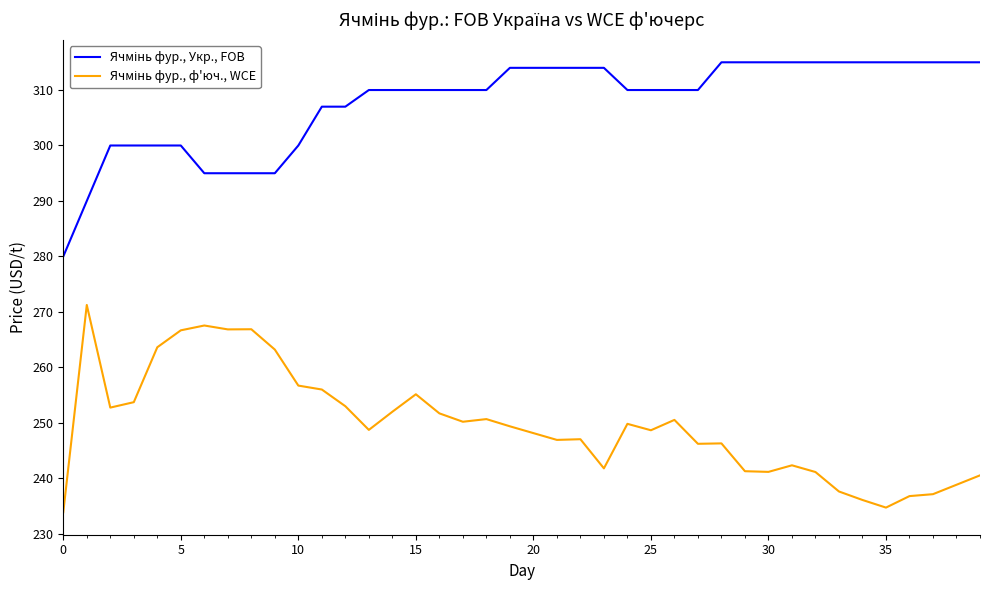

What is the minimum value shown in the chart?

233.9